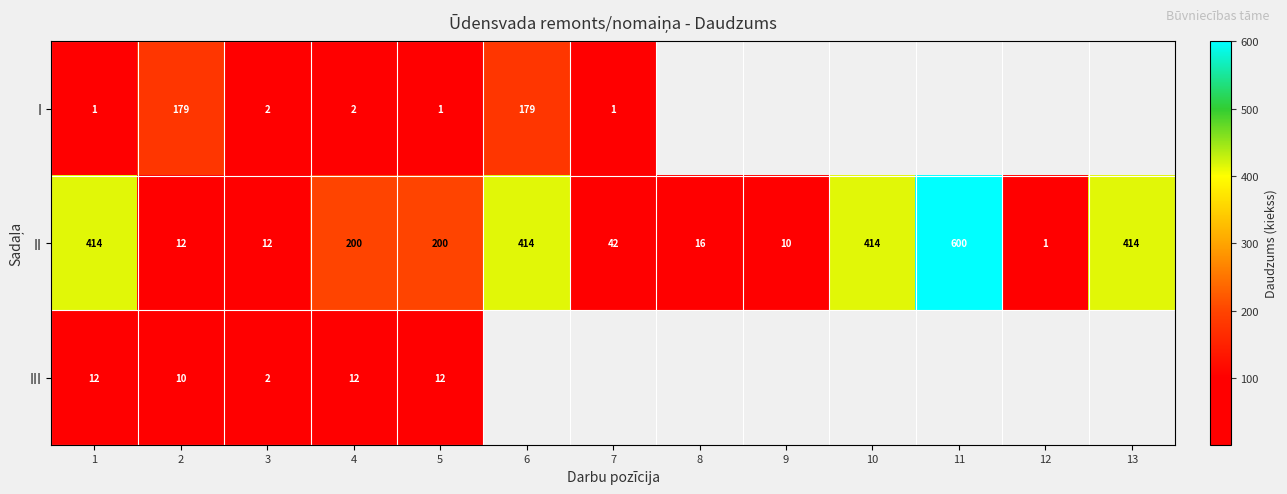

The II series shows 1 at 12. True or false?

True